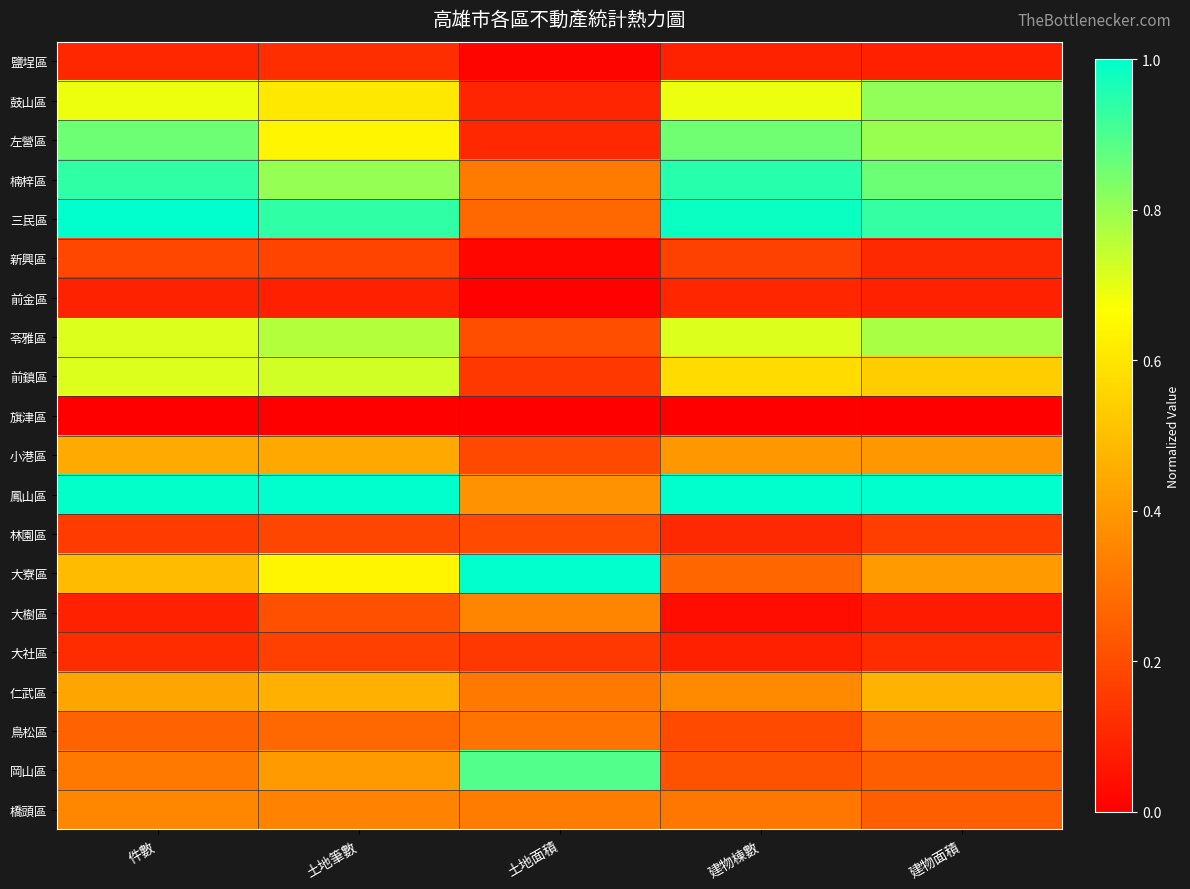

At how many categories does at least one series exceed 0?

5